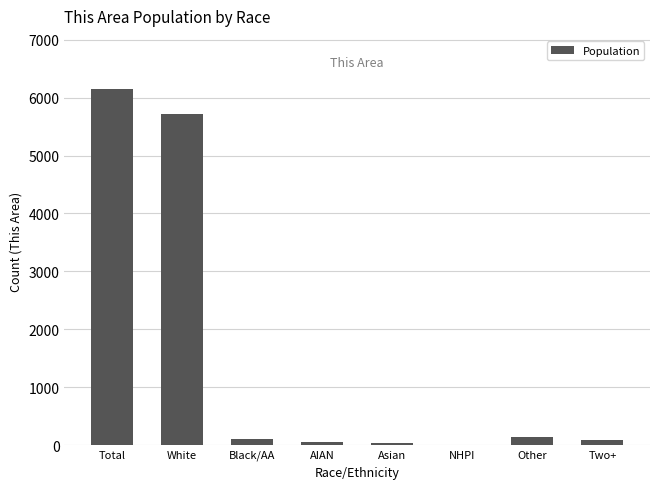

Which has a higher value, White or AIAN?

White